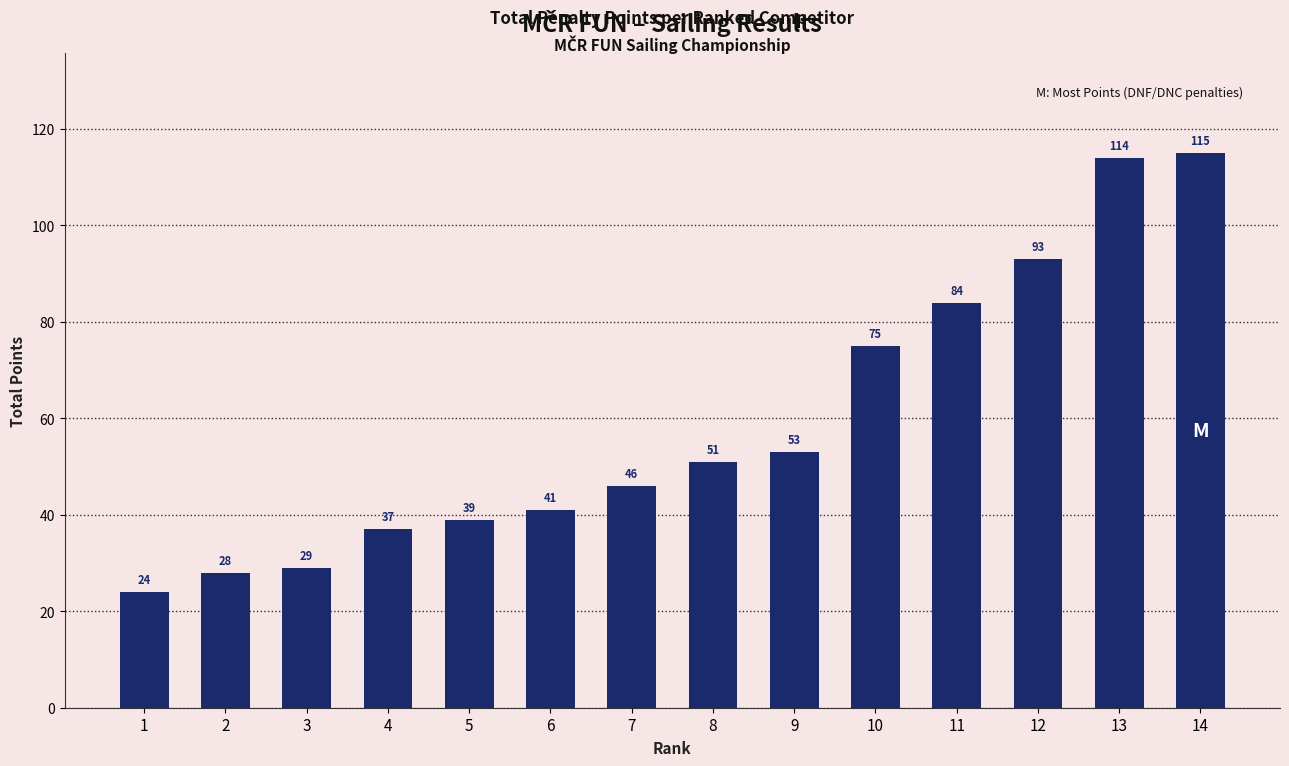

Which has a higher value, 2 or 6?

6